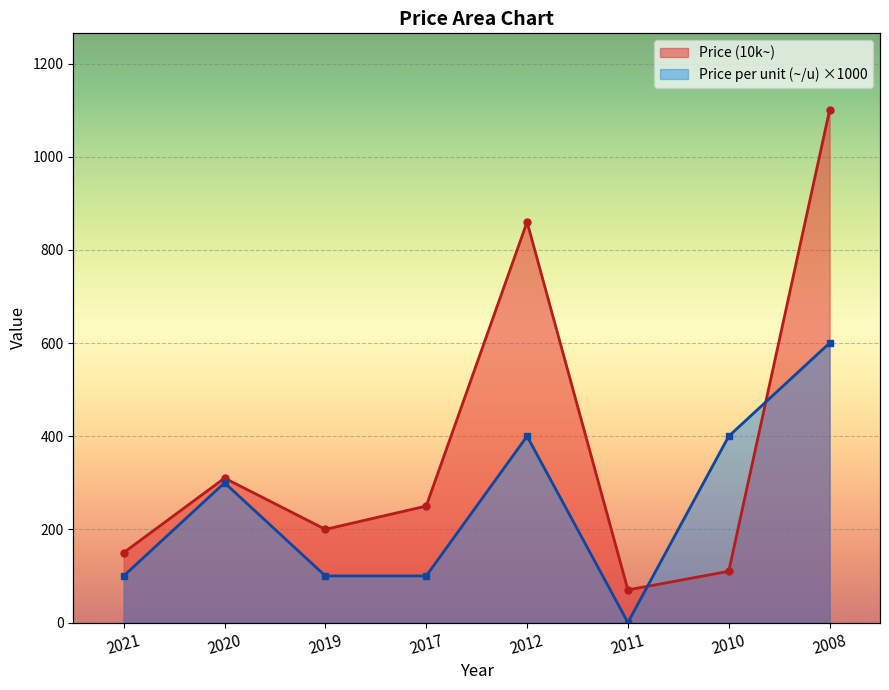

What is the difference between the maximum and minimum values in the Price per unit (~/u) series?

600